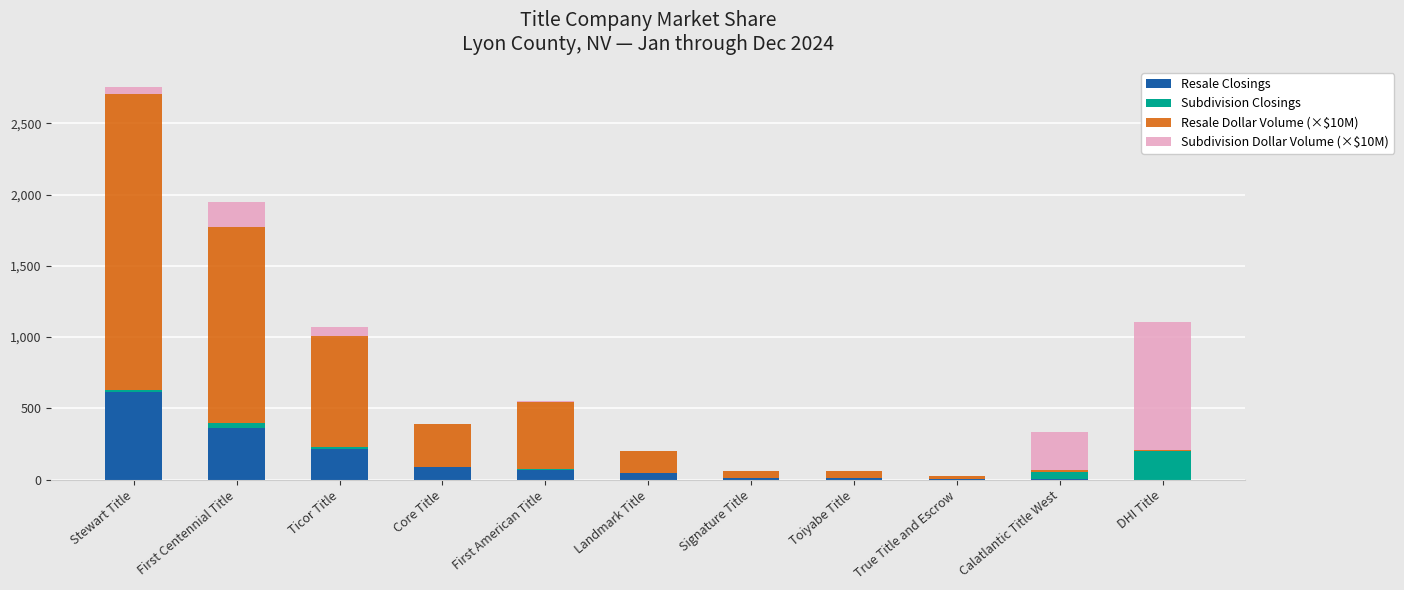

At which category is the sum across all series the highest?

Stewart Title